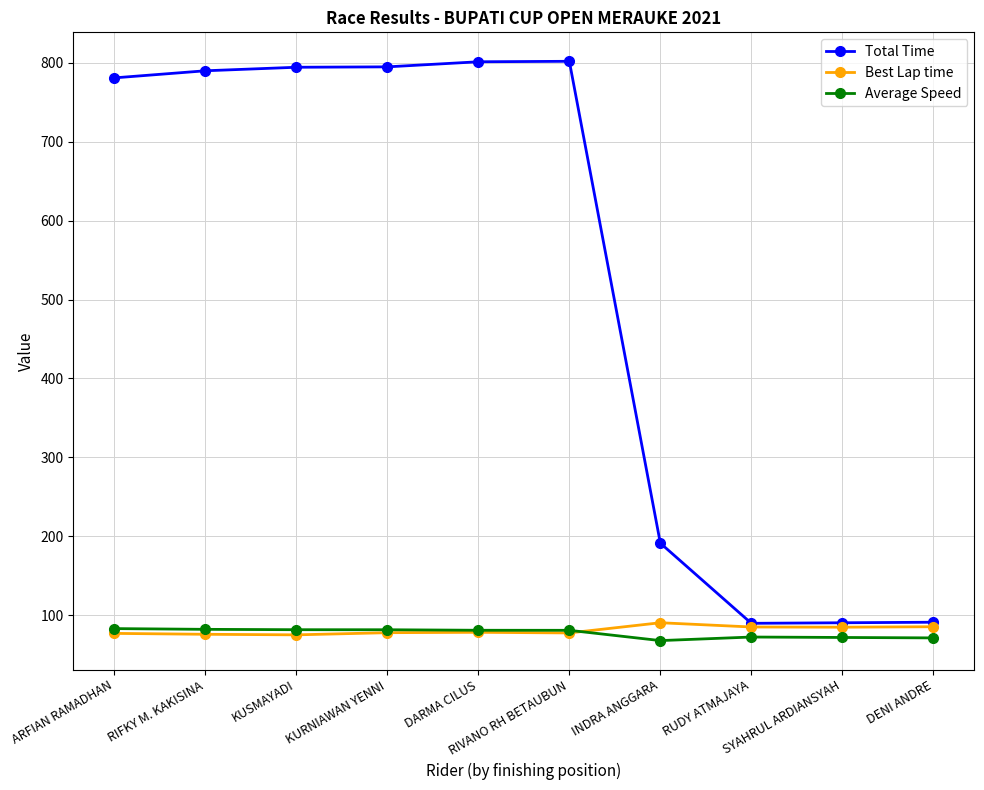

At how many categories does at least one series exceed 308?

6